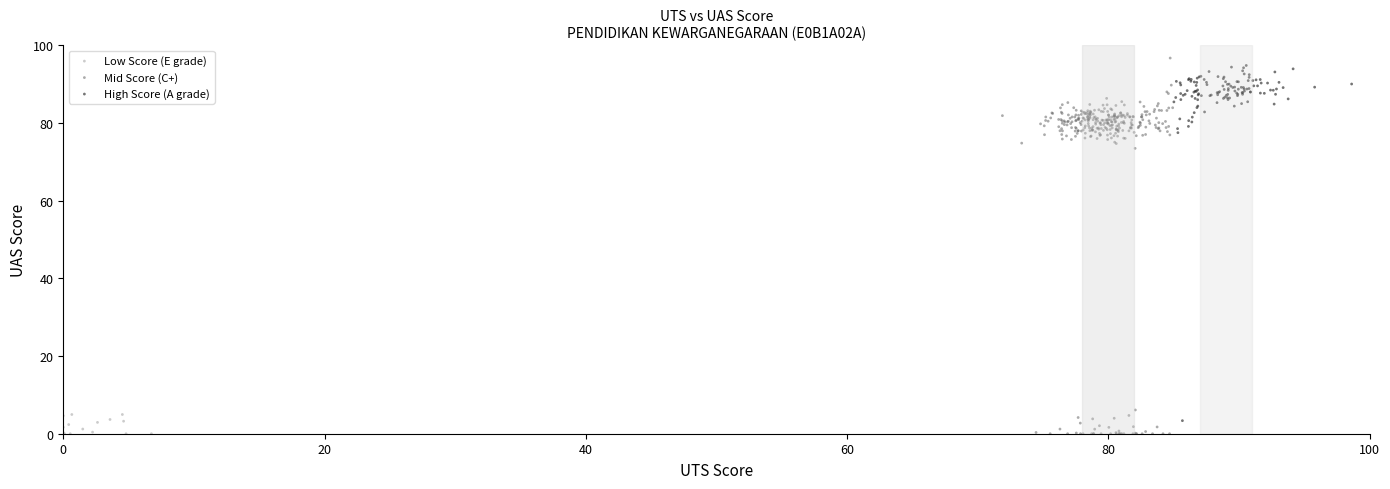

Which series reaches the maximum Y coordinate?

Mid Score (C+)